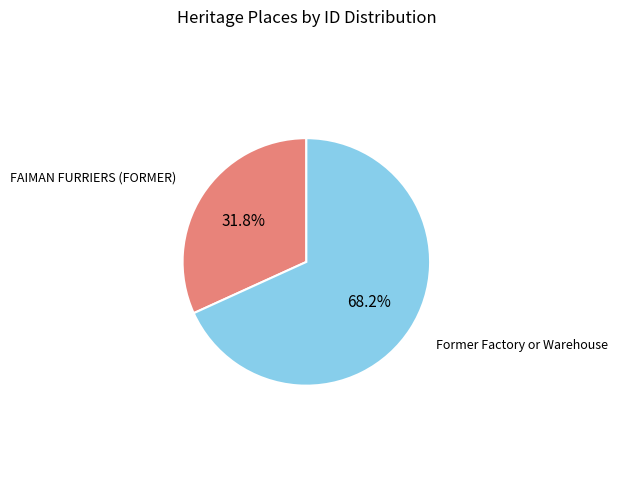

True or false: Former Factory or Warehouse accounts for 82% of the total.

False